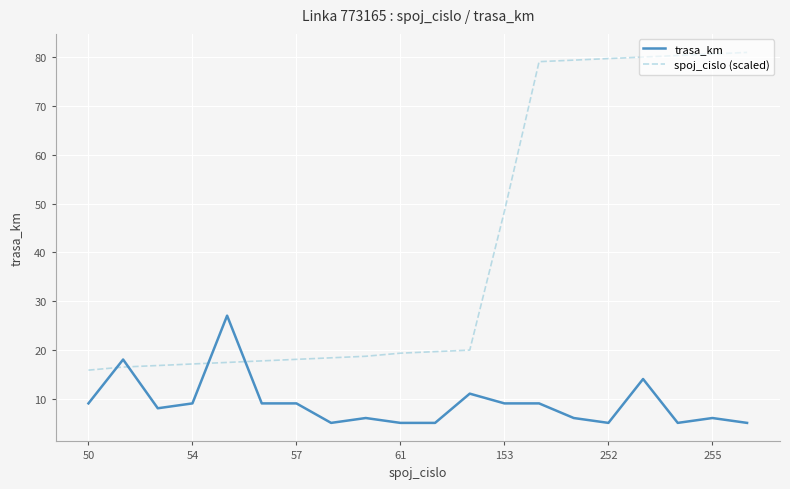

List the series in order of their overall mean, lowest first.

trasa_km, spoj_cislo (scaled)